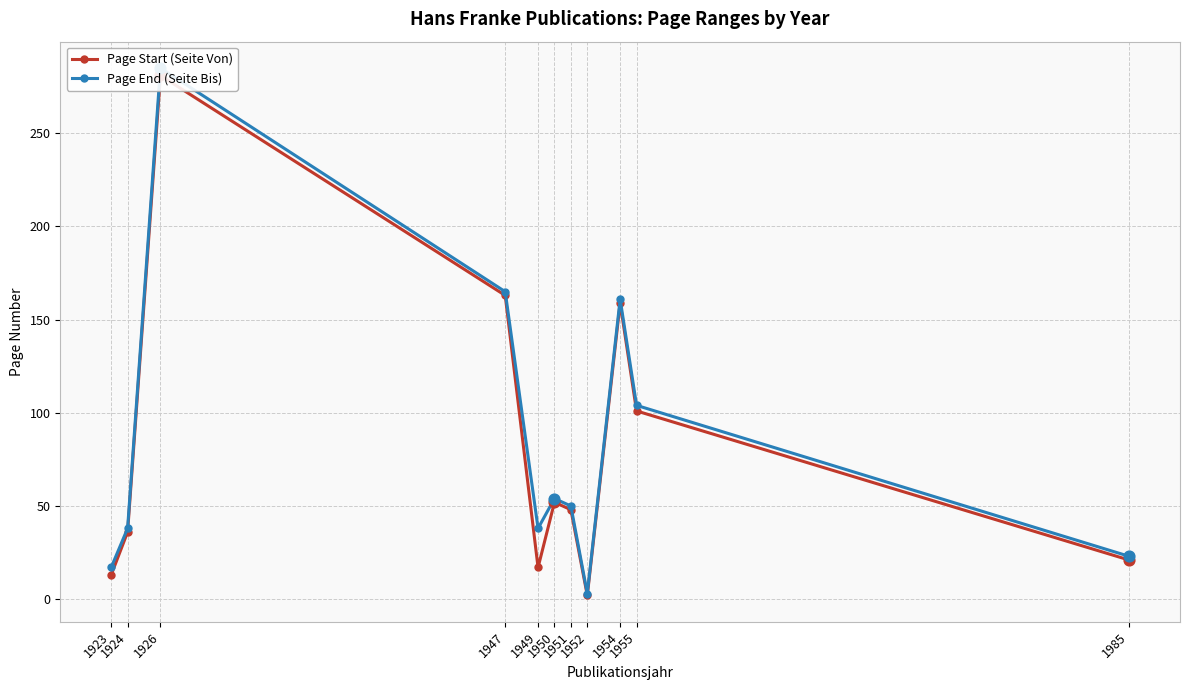

What is the total value across all series at 1926?

566